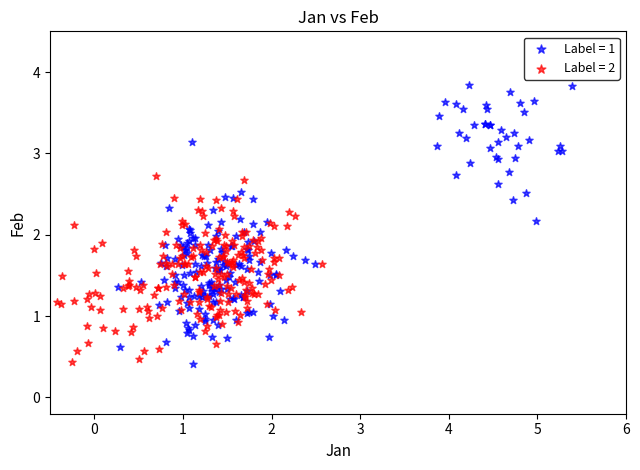

Which series reaches the maximum Y coordinate?

Label = 1